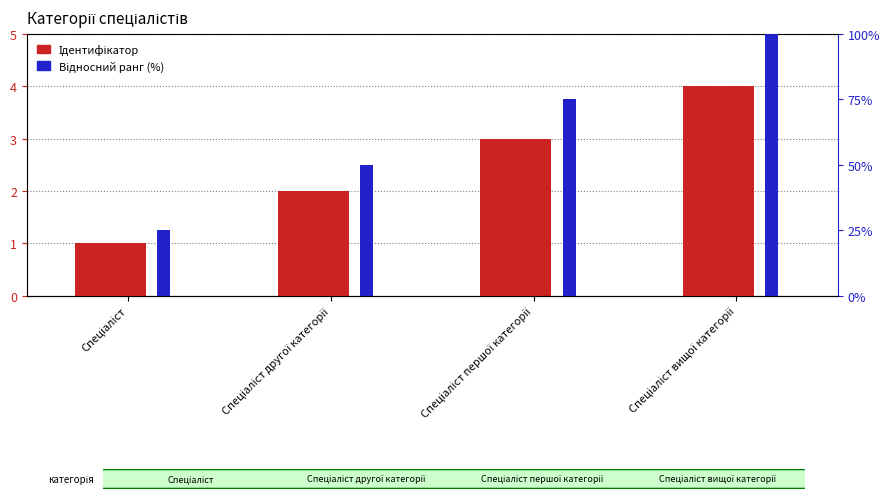

What is the difference between the second highest and minimum values in the Ідентифікатор series?

2